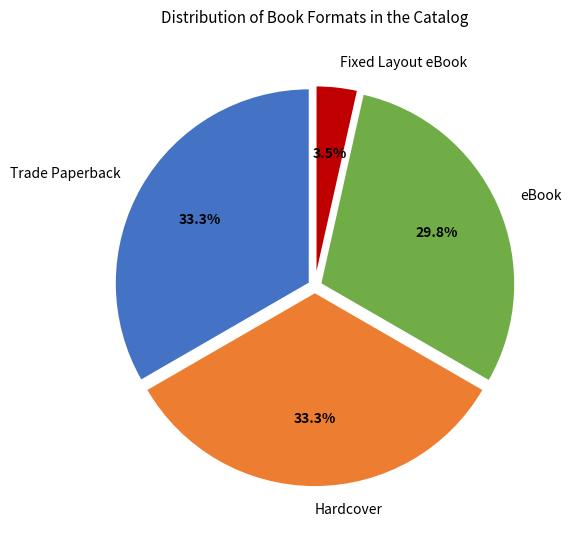

Count the number of slices in the pie.

4